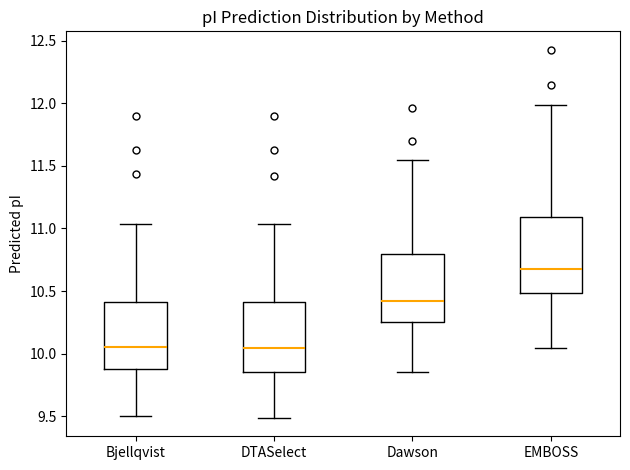

Where does the median line of the box for DTASelect sit on the y-axis? The values are not printed on the chart, so give them approximately, as read against the axis.

10.05